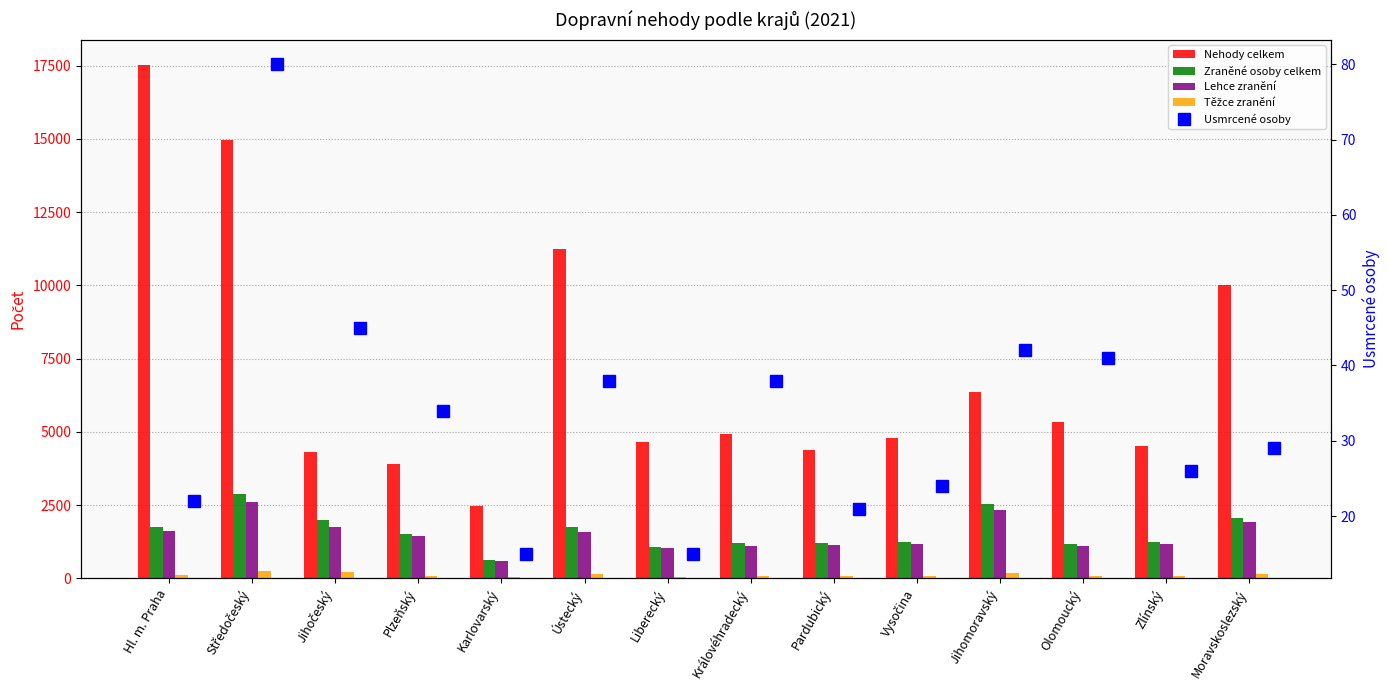

What position from the right is Hl. m. Praha?

14